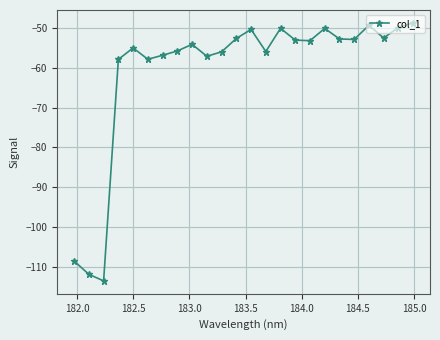

How many distinct data groups are displayed?

1